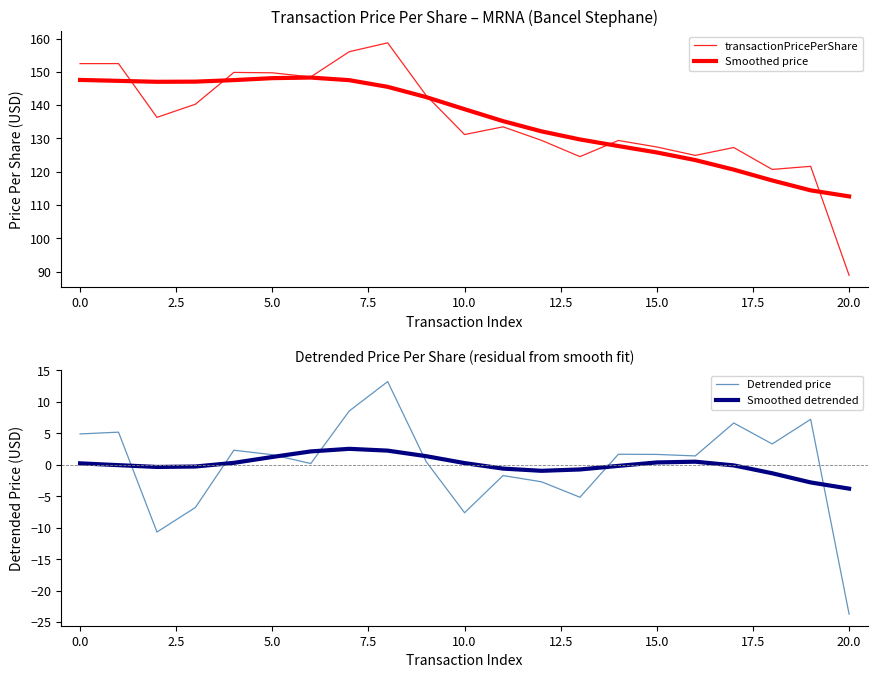

True or false: transactionPricePerShare and Detrended price intersect in this chart.

False